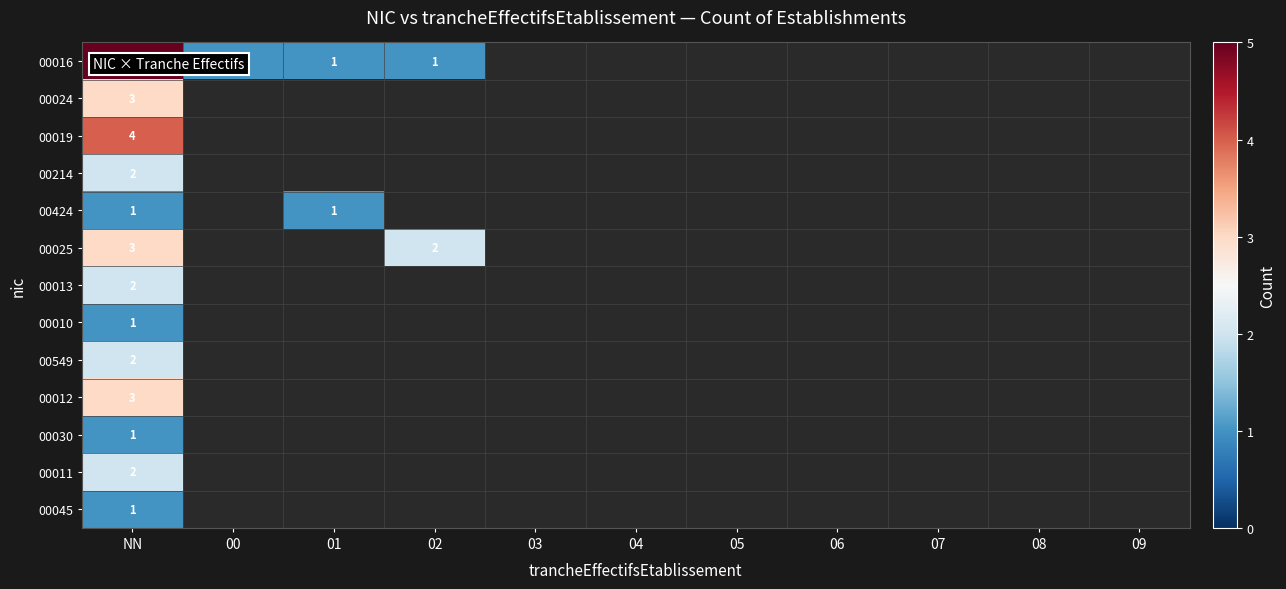

Is the value of 00549 at 08 greater than the value of 00013 at 01?

No